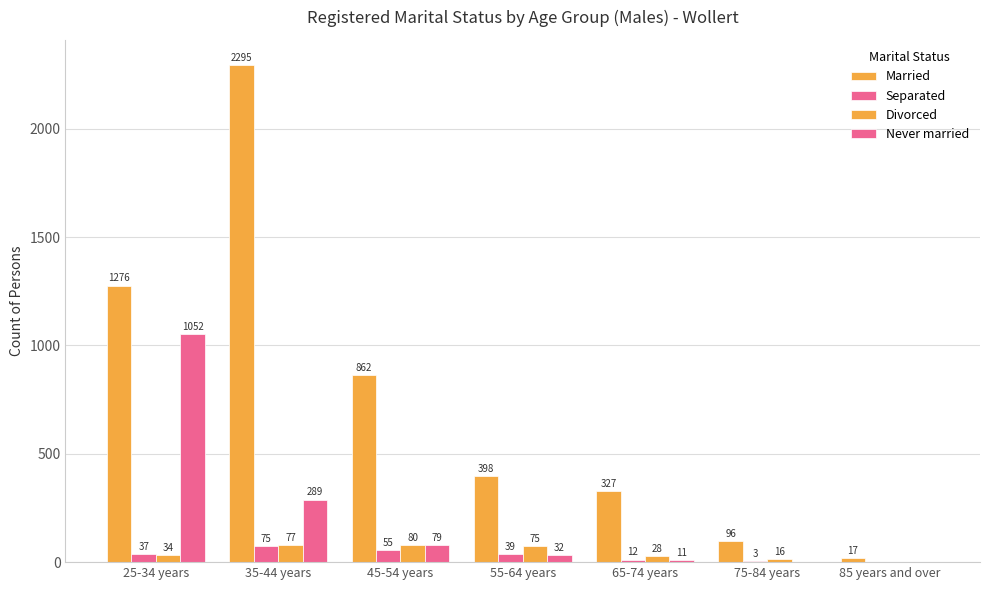

How many distinct data groups are displayed?

4